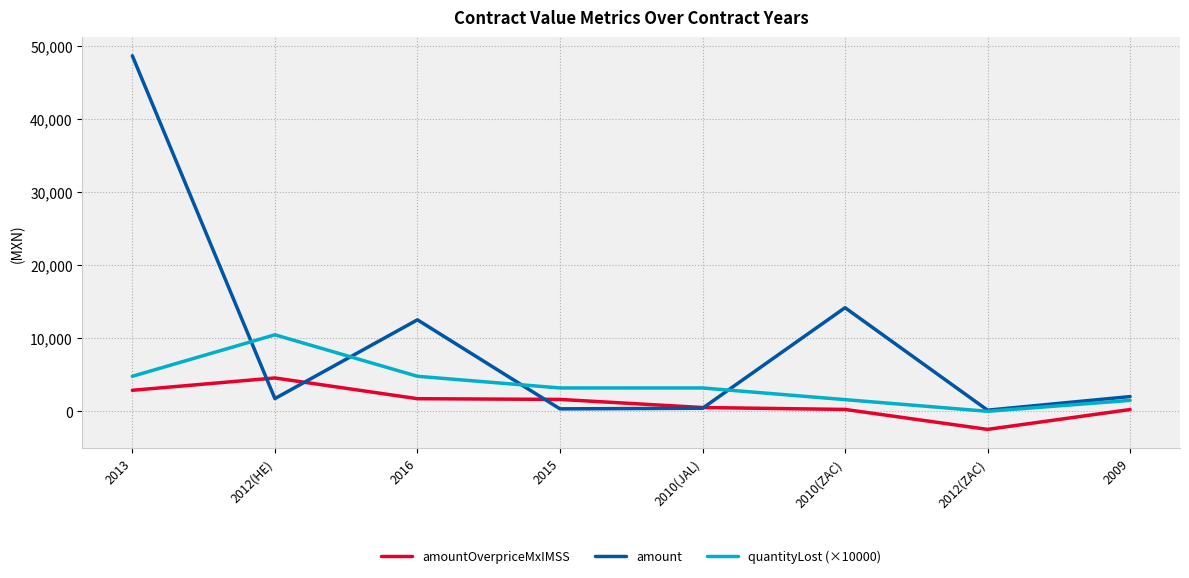

Which series has the widest spread of values?

amount